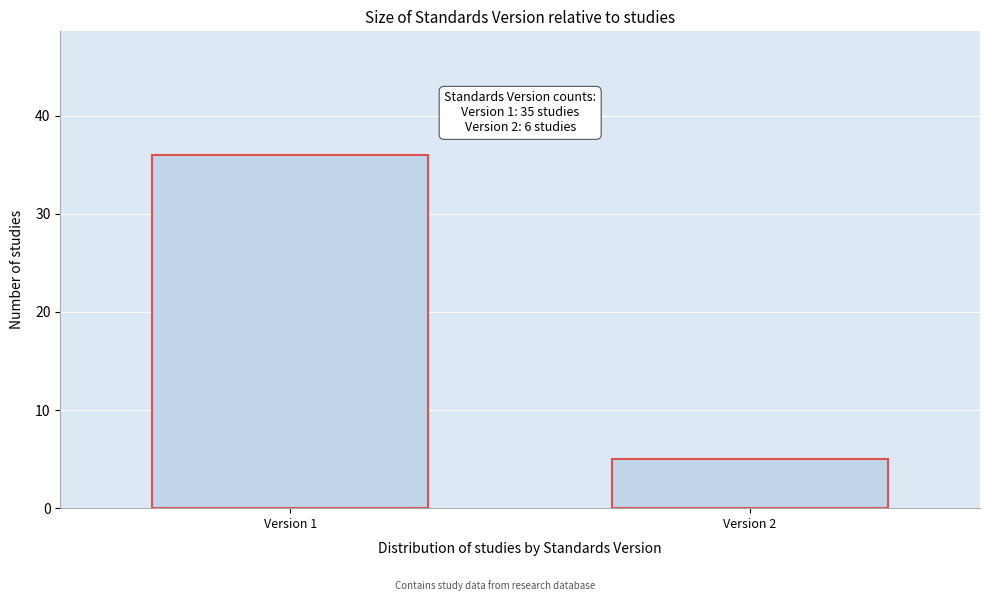

Reading left to right, list all the values displayed in this chart.

Version 1=36	Version 2=5